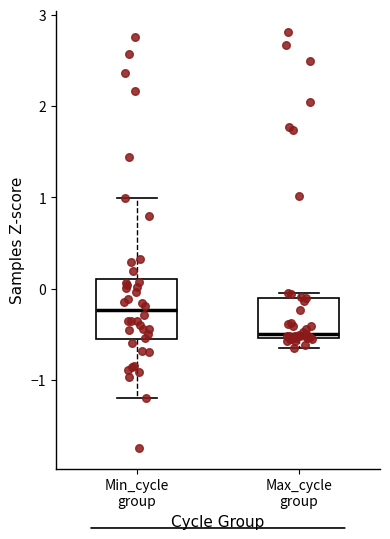

Comparing the boxes themselves (not the whiskers), which one is the tallest?

Min_cycle group